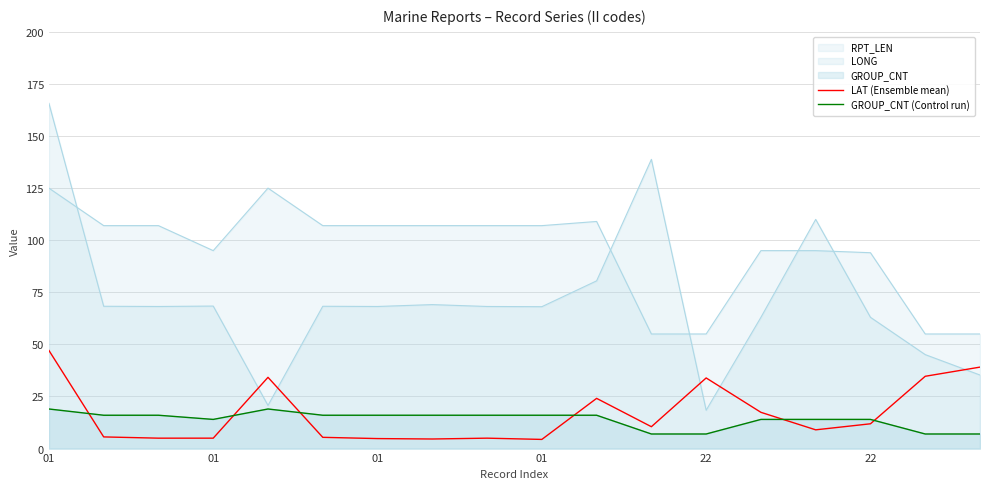

At which category does the chart reach its minimum across all series?

01